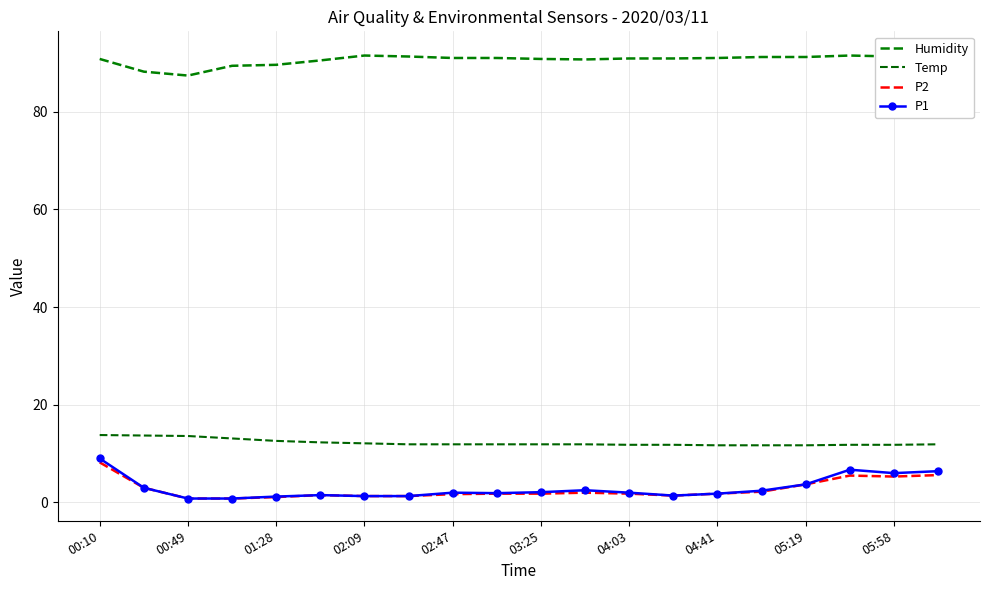

True or false: P1 and Temp intersect in this chart.

False